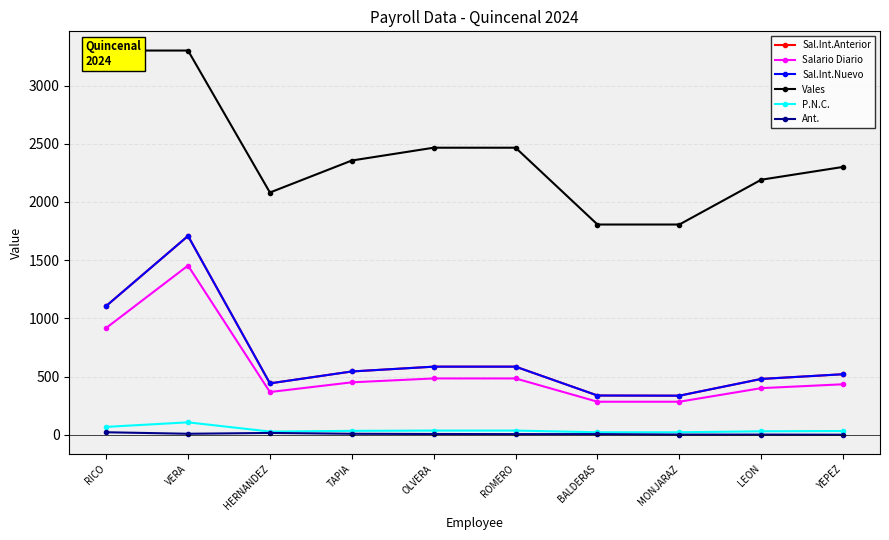

Is it true that Ant. equals 1.0 at LEON?

True